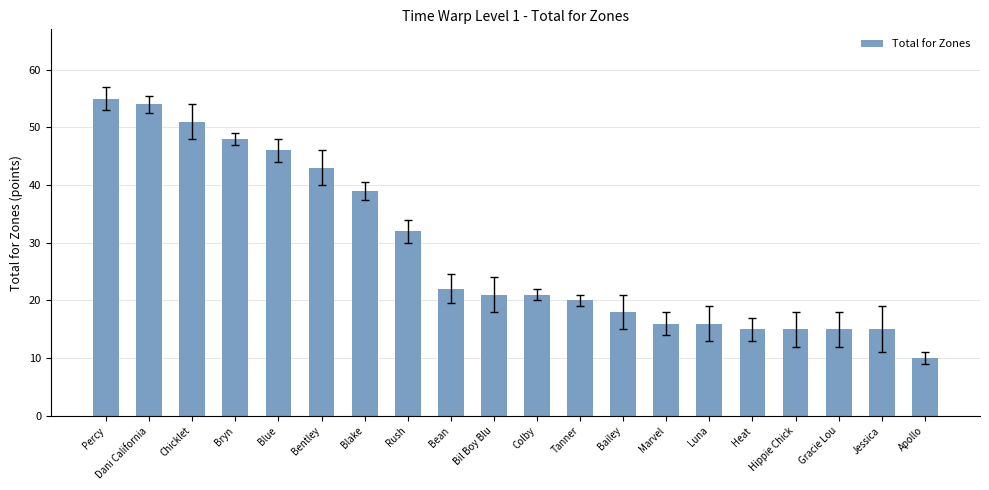

True or false: the data shows 18 at Bailey.

True